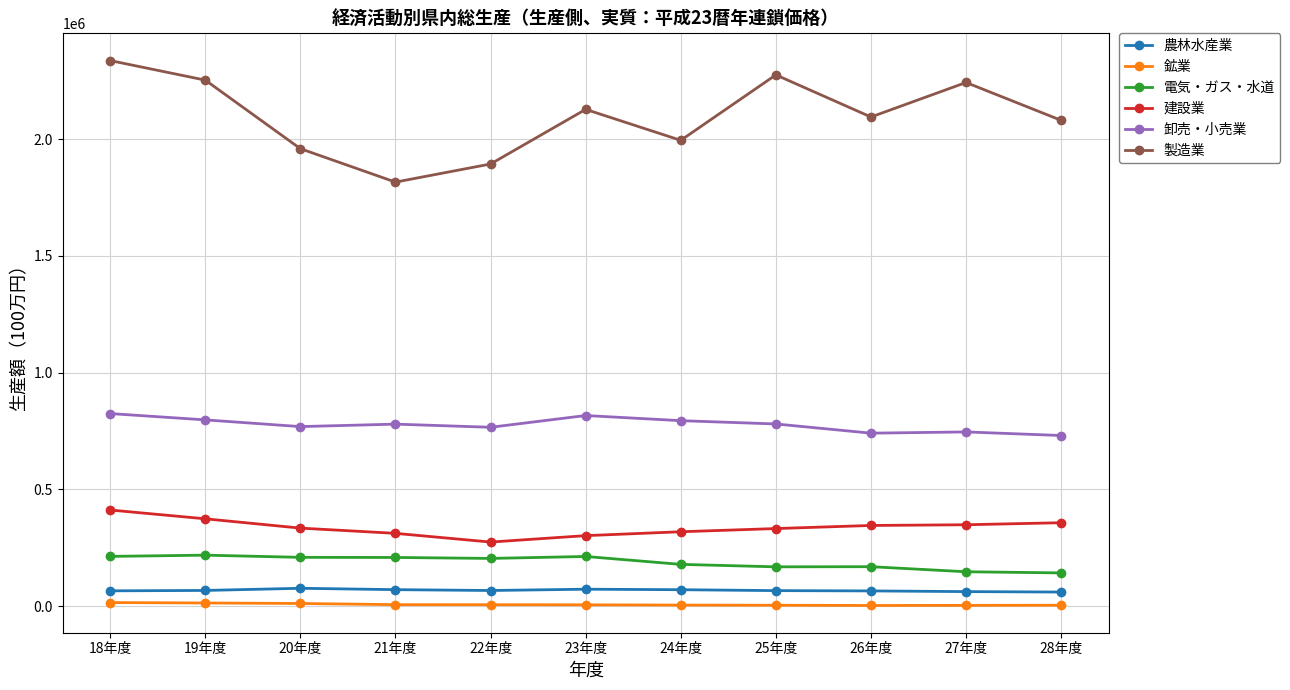

True or false: 鉱業 and 電気・ガス・水道 intersect in this chart.

False